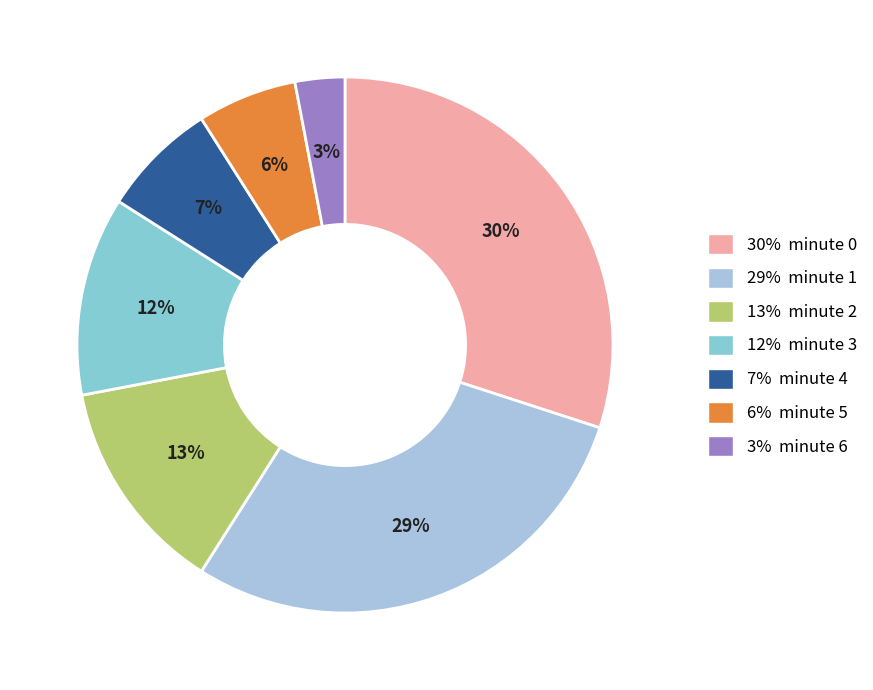

Rank the categories by value from lowest to highest.

3% minute 6, 6% minute 5, 7% minute 4, 12% minute 3, 13% minute 2, 29% minute 1, 30% minute 0